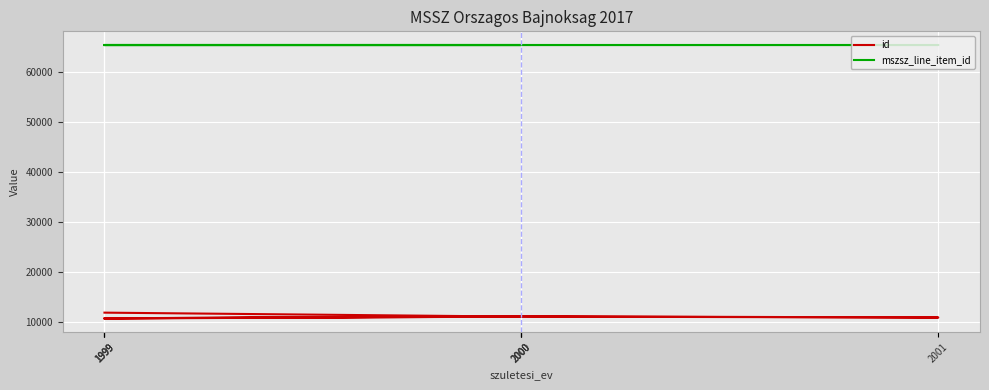

True or false: mszsz_line_item_id and id intersect in this chart.

False